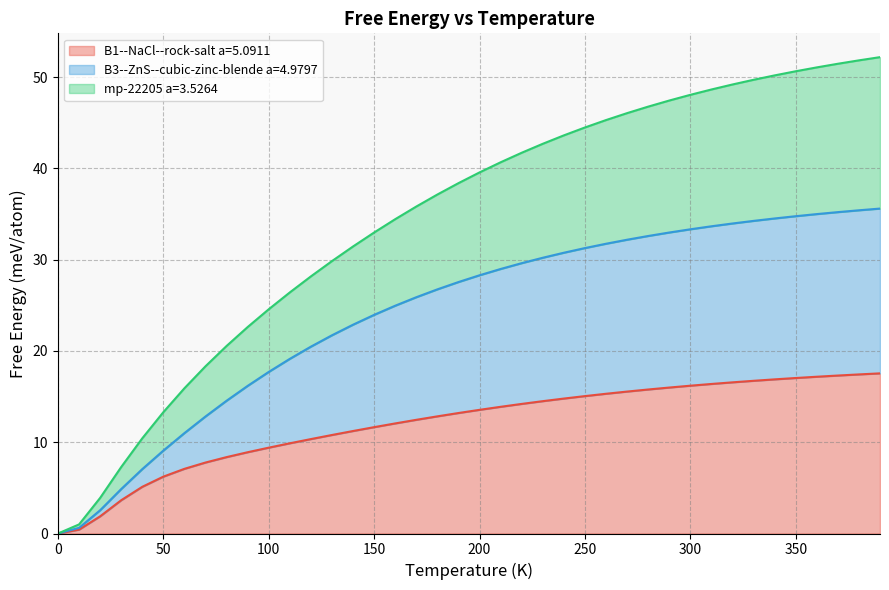

Does the chart have visible grid lines?

Yes